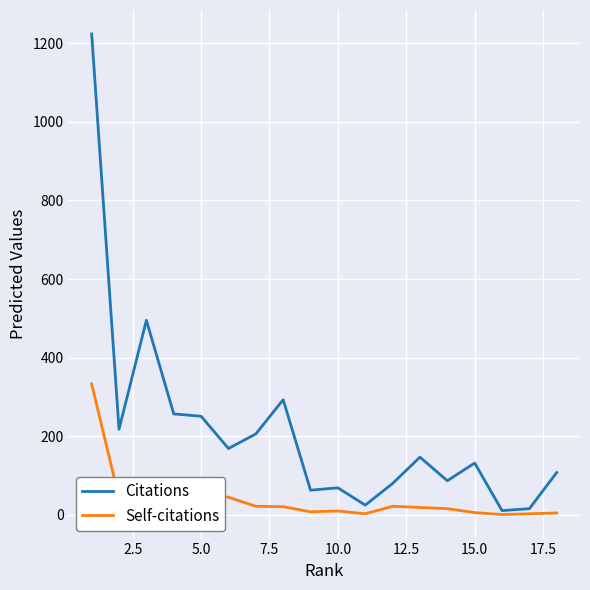

Which series has the largest total across all categories?

Citations